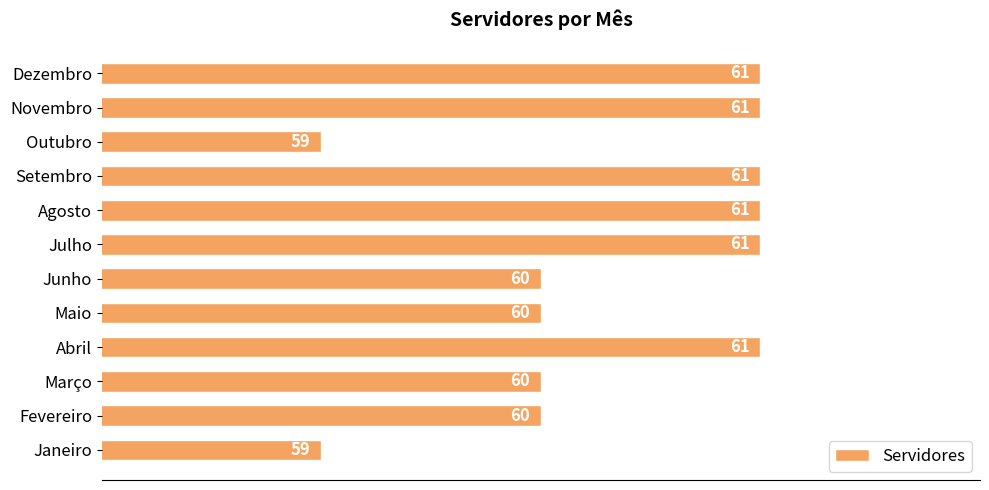

What is the sum of the values at Janeiro and Abril?

120